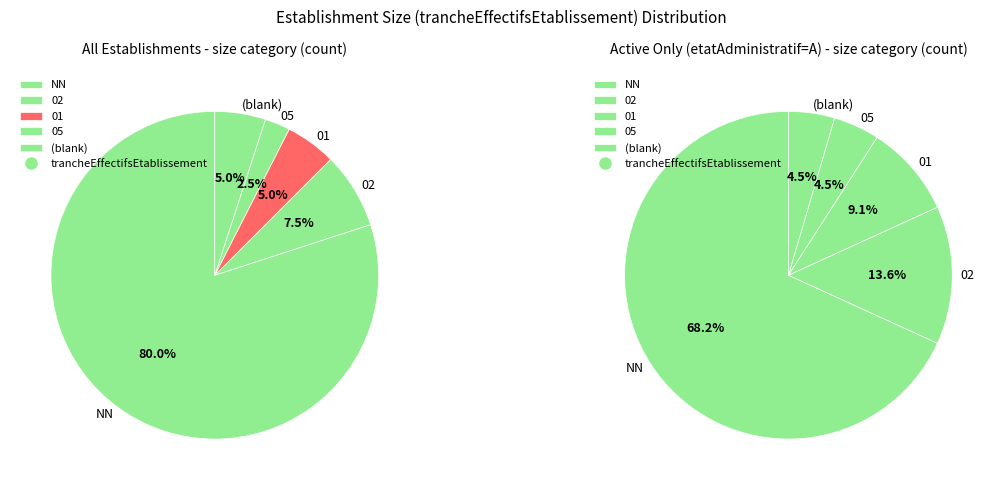

Which slice is the largest?

NN